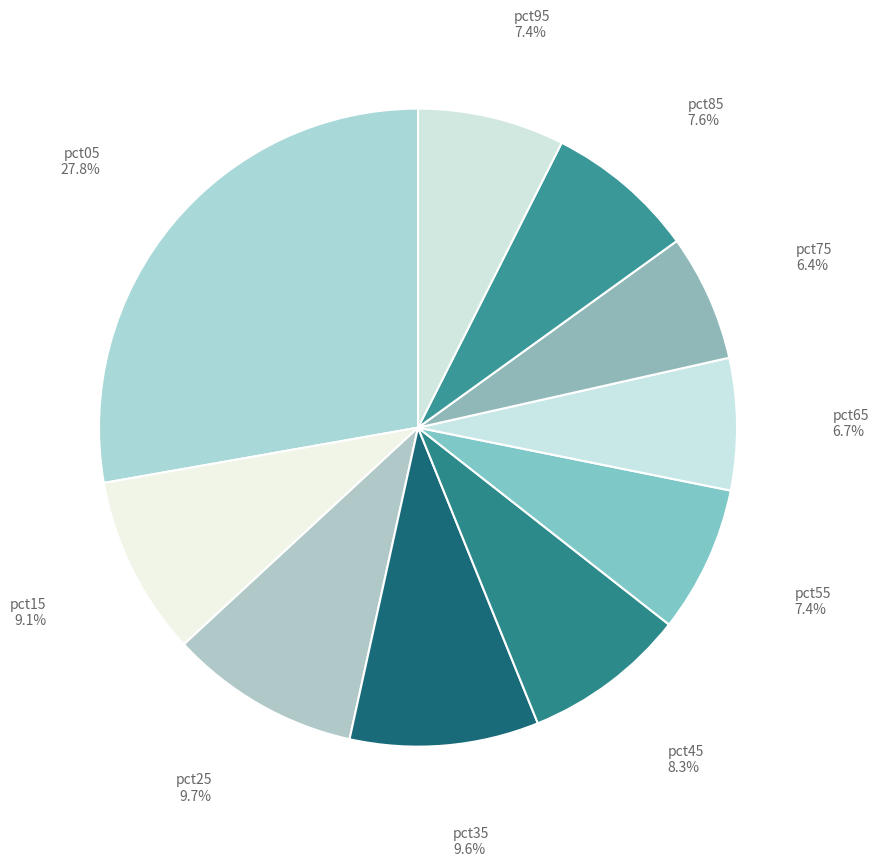

Count the number of slices in the pie.

10